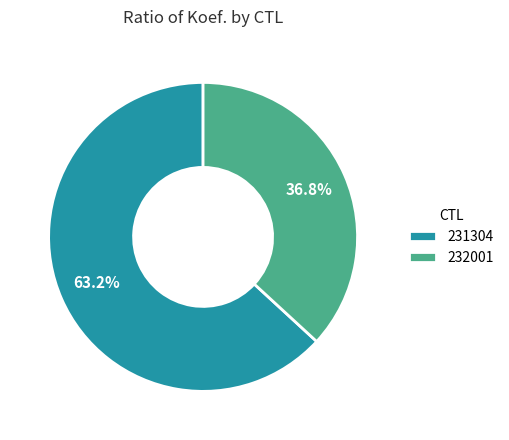

Rank the categories by value from highest to lowest.

231304, 232001